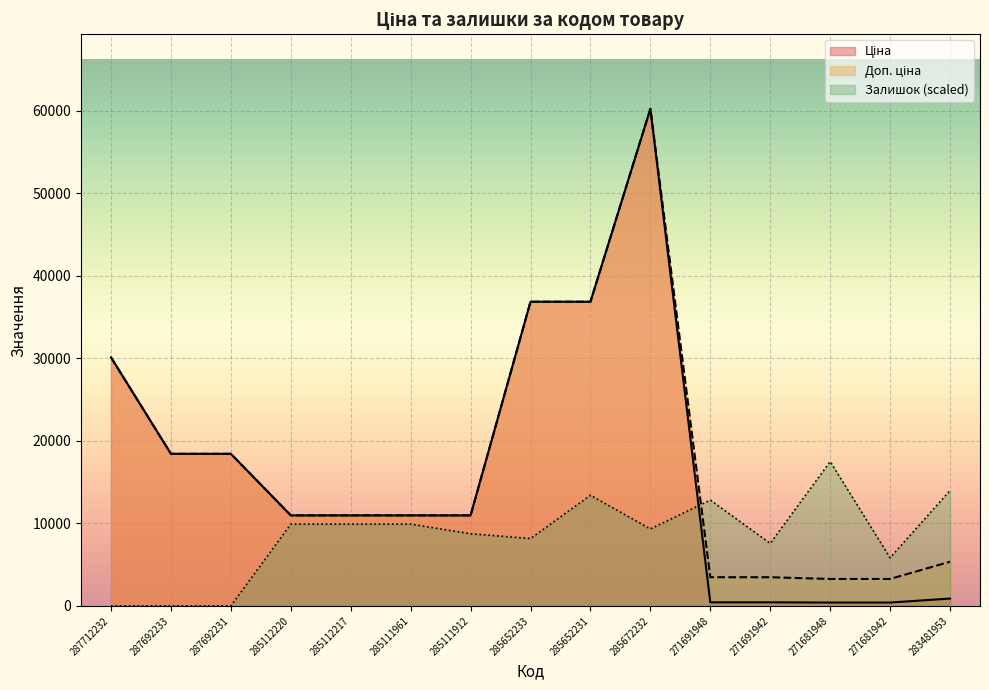

How many interior local peaks does the Доп. ціна series have?

1